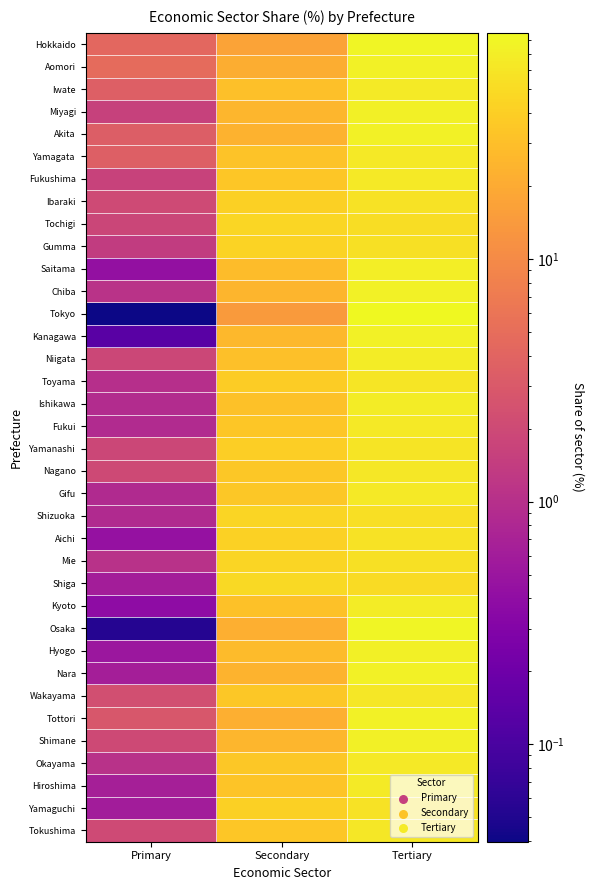

Rank the series by their maximum value, from lowest to highest.

Shiga, Tochigi, Shizuoka, Mie, Gumma, Aichi, Ibaraki, Yamaguchi, Yamanashi, Toyama, Nagano, Wakayama, Tokushima, Okayama, Gifu, Fukushima, Yamagata, Fukui, Iwate, Hiroshima, Ishikawa, Niigata, Kyoto, Saitama, Hyogo, Shimane, Miyagi, Akita, Kanagawa, Chiba, Aomori, Tottori, Nara, Osaka, Hokkaido, Tokyo